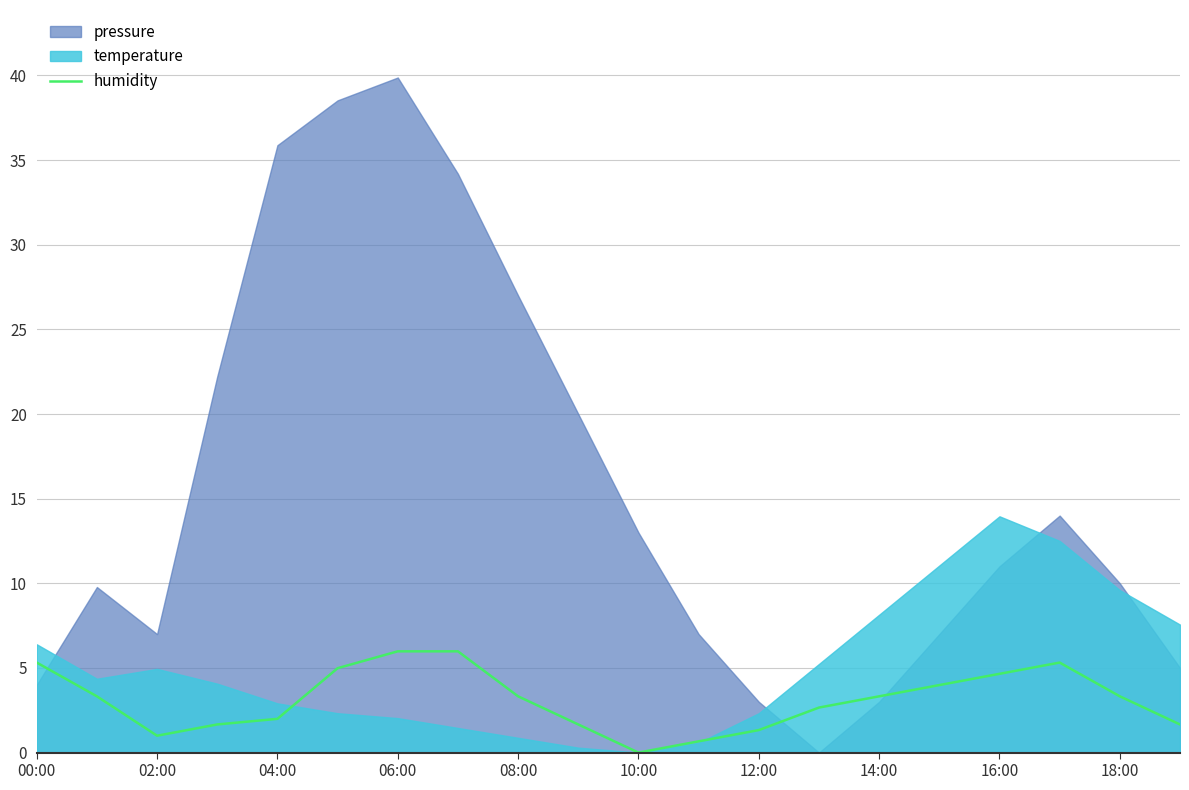

Which has a higher value, 13 or 00:00?

00:00